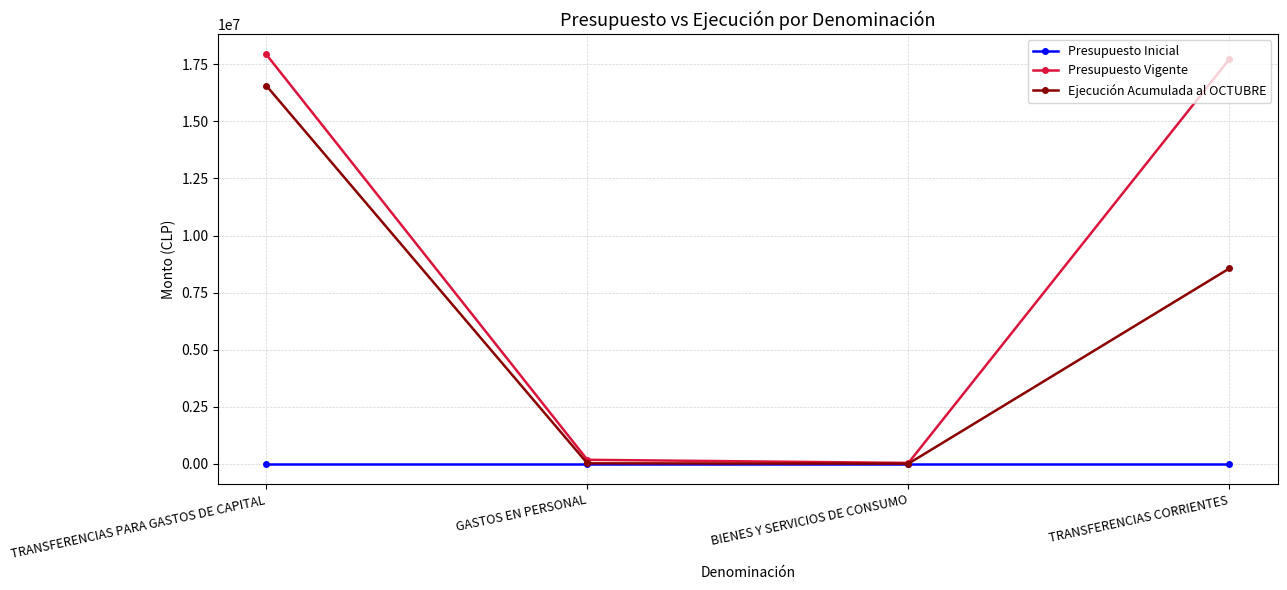

Is it true that Presupuesto Vigente equals 168764 at GASTOS EN PERSONAL?

True